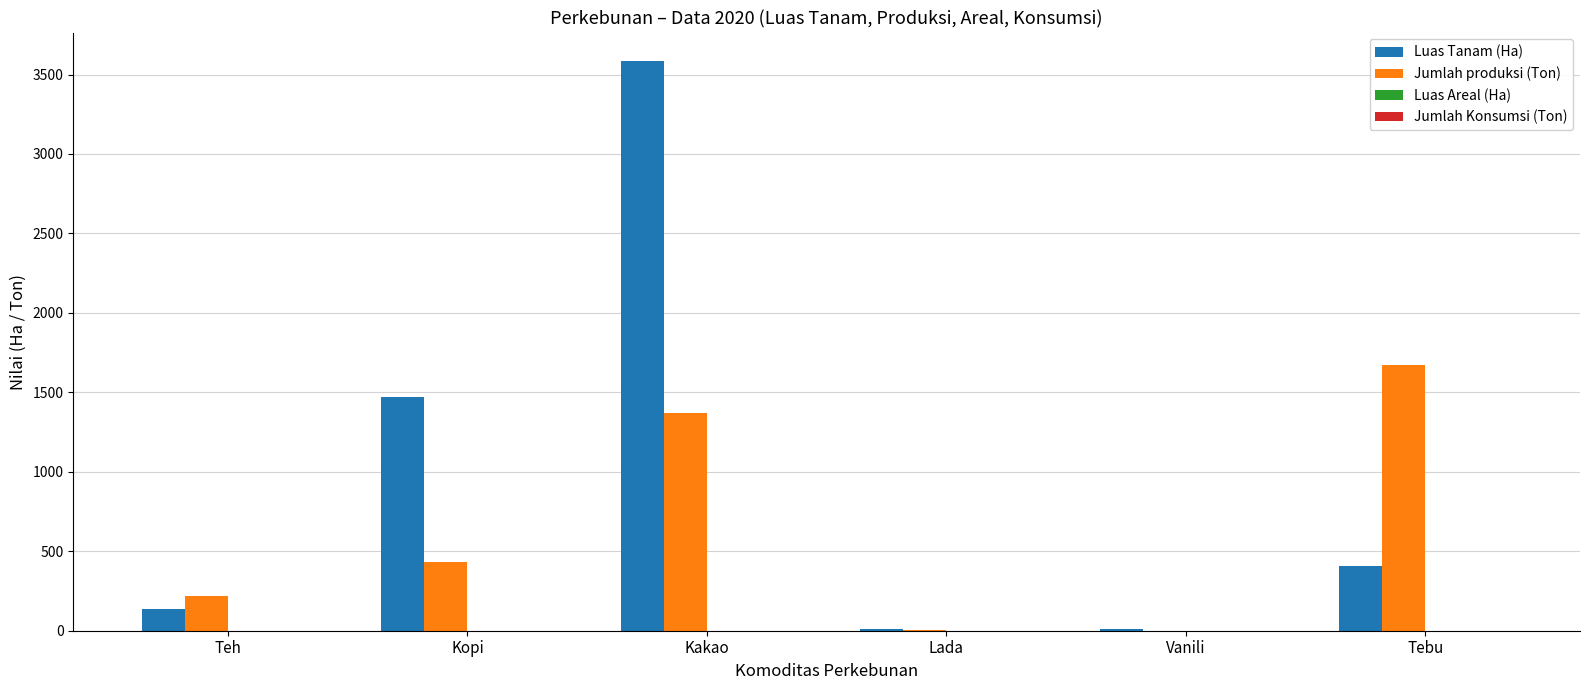

Are the bars grouped side by side (vs. stacked)?

Yes